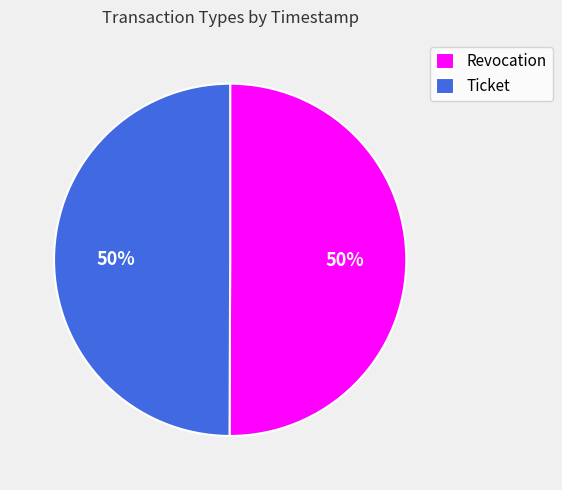

How many segments does this pie chart have?

2